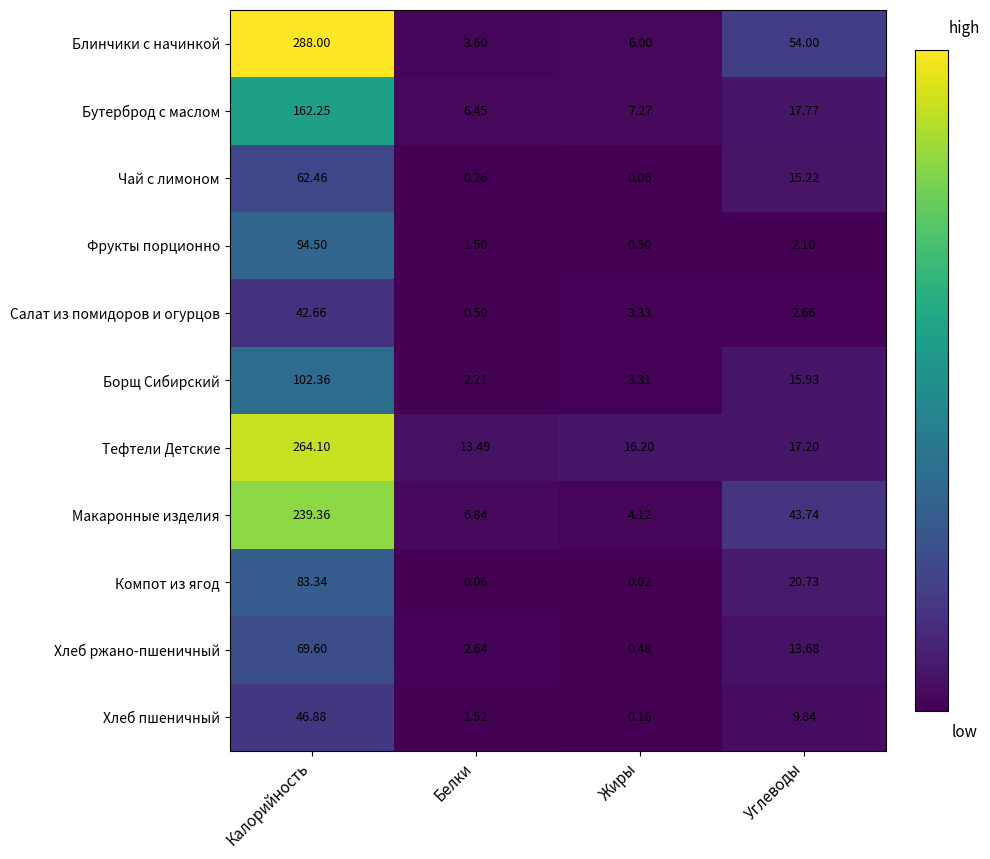

Between Белки and Жиры, which series saw the biggest shift?

Салат из помидоров и огурцов